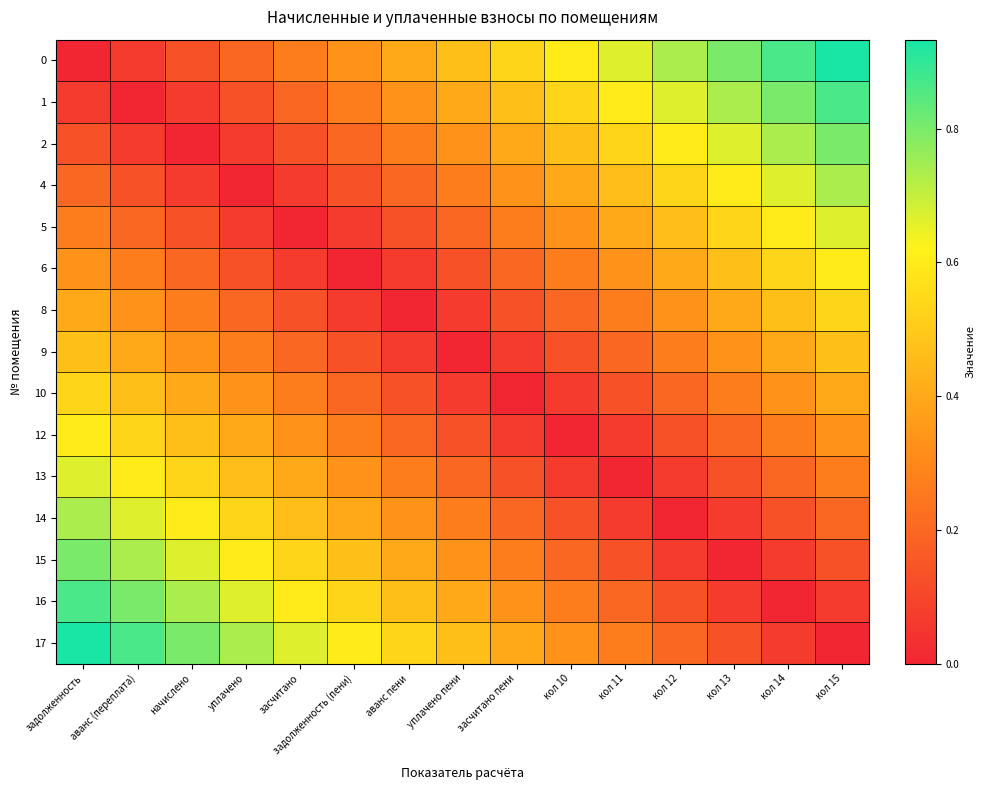

Reading left to right, what are all the values shown in this chart?

0: задолженность=0.0	аванс (переплата)=0.1	начислено=0.1	уплачено=0.2	засчитано=0.3	задолженность (пени)=0.3	аванс пени=0.4	уплачено пени=0.5	засчитано пени=0.5	кол 10=0.6	кол 11=0.7	кол 12=0.7	кол 13=0.8	кол 14=0.9	кол 15=0.9
1: задолженность=0.1	аванс (переплата)=0.0	начислено=0.1	уплачено=0.1	засчитано=0.2	задолженность (пени)=0.3	аванс пени=0.3	уплачено пени=0.4	засчитано пени=0.5	кол 10=0.5	кол 11=0.6	кол 12=0.7	кол 13=0.7	кол 14=0.8	кол 15=0.9
2: задолженность=0.1	аванс (переплата)=0.1	начислено=0.0	уплачено=0.1	засчитано=0.1	задолженность (пени)=0.2	аванс пени=0.3	уплачено пени=0.3	засчитано пени=0.4	кол 10=0.5	кол 11=0.5	кол 12=0.6	кол 13=0.7	кол 14=0.7	кол 15=0.8
4: задолженность=0.2	аванс (переплата)=0.1	начислено=0.1	уплачено=0.0	засчитано=0.1	задолженность (пени)=0.1	аванс пени=0.2	уплачено пени=0.3	засчитано пени=0.3	кол 10=0.4	кол 11=0.5	кол 12=0.5	кол 13=0.6	кол 14=0.7	кол 15=0.7
5: задолженность=0.3	аванс (переплата)=0.2	начислено=0.1	уплачено=0.1	засчитано=0.0	задолженность (пени)=0.1	аванс пени=0.1	уплачено пени=0.2	засчитано пени=0.3	кол 10=0.3	кол 11=0.4	кол 12=0.5	кол 13=0.5	кол 14=0.6	кол 15=0.7
6: задолженность=0.3	аванс (переплата)=0.3	начислено=0.2	уплачено=0.1	засчитано=0.1	задолженность (пени)=0.0	аванс пени=0.1	уплачено пени=0.1	засчитано пени=0.2	кол 10=0.3	кол 11=0.3	кол 12=0.4	кол 13=0.5	кол 14=0.5	кол 15=0.6
8: задолженность=0.4	аванс (переплата)=0.3	начислено=0.3	уплачено=0.2	засчитано=0.1	задолженность (пени)=0.1	аванс пени=0.0	уплачено пени=0.1	засчитано пени=0.1	кол 10=0.2	кол 11=0.3	кол 12=0.3	кол 13=0.4	кол 14=0.5	кол 15=0.5
9: задолженность=0.5	аванс (переплата)=0.4	начислено=0.3	уплачено=0.3	засчитано=0.2	задолженность (пени)=0.1	аванс пени=0.1	уплачено пени=0.0	засчитано пени=0.1	кол 10=0.1	кол 11=0.2	кол 12=0.3	кол 13=0.3	кол 14=0.4	кол 15=0.5
10: задолженность=0.5	аванс (переплата)=0.5	начислено=0.4	уплачено=0.3	засчитано=0.3	задолженность (пени)=0.2	аванс пени=0.1	уплачено пени=0.1	засчитано пени=0.0	кол 10=0.1	кол 11=0.1	кол 12=0.2	кол 13=0.3	кол 14=0.3	кол 15=0.4
12: задолженность=0.6	аванс (переплата)=0.5	начислено=0.5	уплачено=0.4	засчитано=0.3	задолженность (пени)=0.3	аванс пени=0.2	уплачено пени=0.1	засчитано пени=0.1	кол 10=0.0	кол 11=0.1	кол 12=0.1	кол 13=0.2	кол 14=0.3	кол 15=0.3
13: задолженность=0.7	аванс (переплата)=0.6	начислено=0.5	уплачено=0.5	засчитано=0.4	задолженность (пени)=0.3	аванс пени=0.3	уплачено пени=0.2	засчитано пени=0.1	кол 10=0.1	кол 11=0.0	кол 12=0.1	кол 13=0.1	кол 14=0.2	кол 15=0.3
14: задолженность=0.7	аванс (переплата)=0.7	начислено=0.6	уплачено=0.5	засчитано=0.5	задолженность (пени)=0.4	аванс пени=0.3	уплачено пени=0.3	засчитано пени=0.2	кол 10=0.1	кол 11=0.1	кол 12=0.0	кол 13=0.1	кол 14=0.1	кол 15=0.2
15: задолженность=0.8	аванс (переплата)=0.7	начислено=0.7	уплачено=0.6	засчитано=0.5	задолженность (пени)=0.5	аванс пени=0.4	уплачено пени=0.3	засчитано пени=0.3	кол 10=0.2	кол 11=0.1	кол 12=0.1	кол 13=0.0	кол 14=0.1	кол 15=0.1
16: задолженность=0.9	аванс (переплата)=0.8	начислено=0.7	уплачено=0.7	засчитано=0.6	задолженность (пени)=0.5	аванс пени=0.5	уплачено пени=0.4	засчитано пени=0.3	кол 10=0.3	кол 11=0.2	кол 12=0.1	кол 13=0.1	кол 14=0.0	кол 15=0.1
17: задолженность=0.9	аванс (переплата)=0.9	начислено=0.8	уплачено=0.7	засчитано=0.7	задолженность (пени)=0.6	аванс пени=0.5	уплачено пени=0.5	засчитано пени=0.4	кол 10=0.3	кол 11=0.3	кол 12=0.2	кол 13=0.1	кол 14=0.1	кол 15=0.0